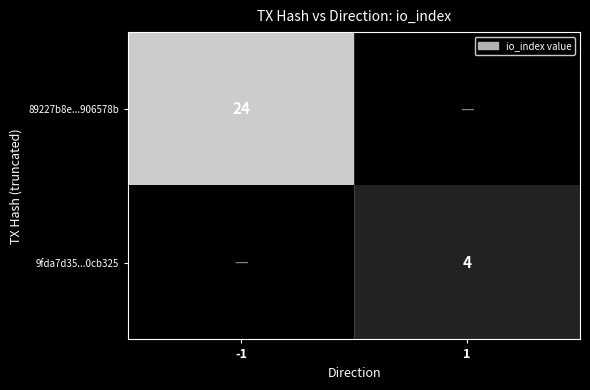

True or false: 9fda7d35...0cb325 has a value of 4 at 1.

True